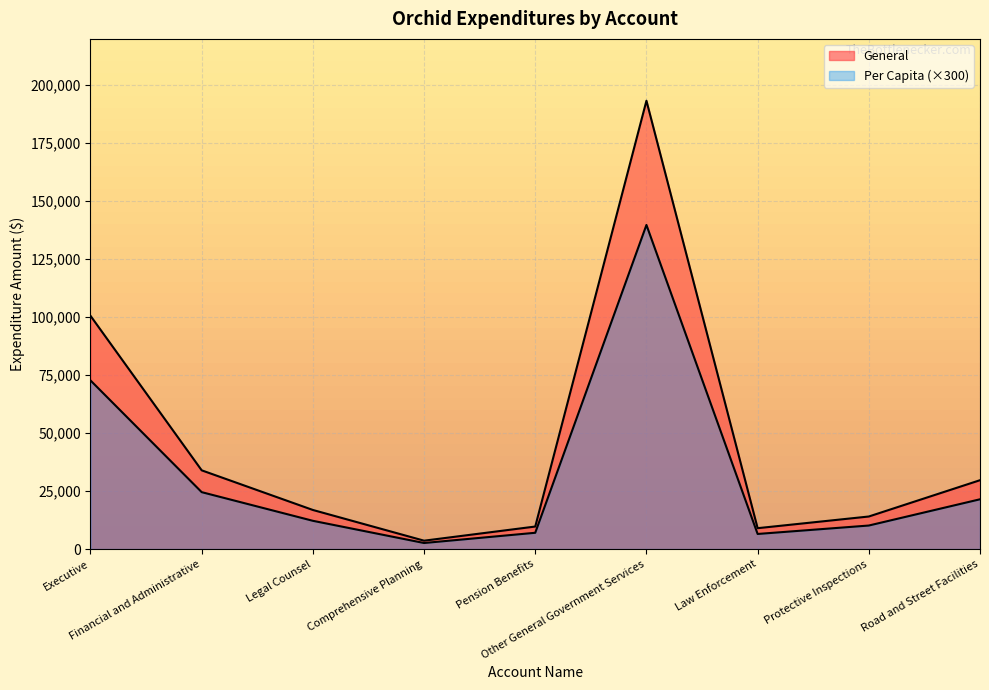

Which series has the largest total across all categories?

General